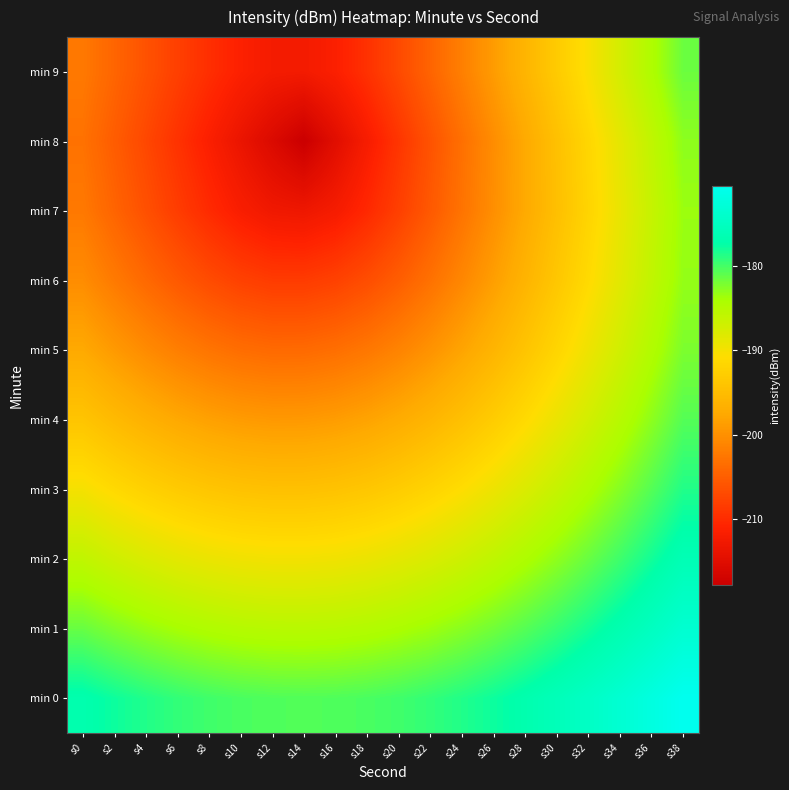

Rank the series by their maximum value, from highest to lowest.

min 0, min 1, min 2, min 3, min 4, min 9, min 5, min 8, min 6, min 7